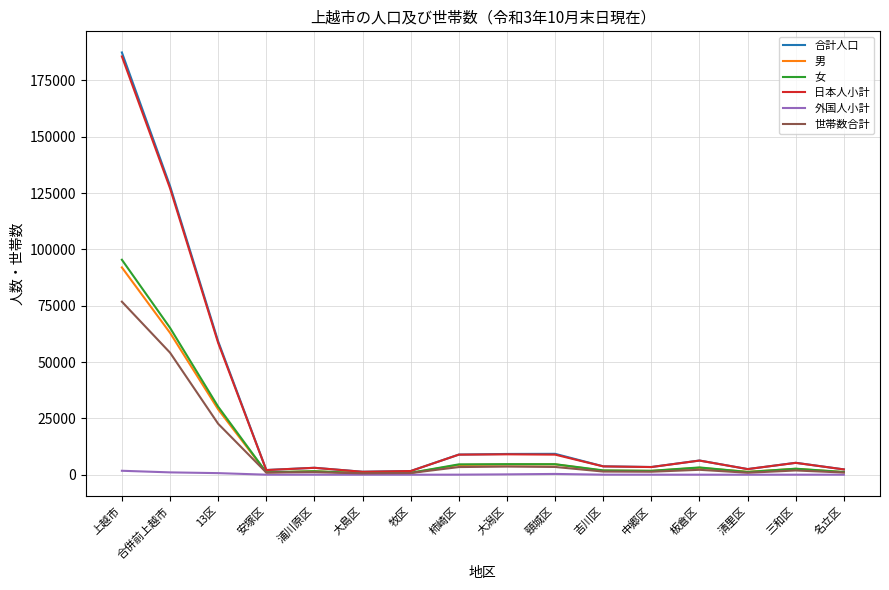

Is this an area chart (filled region under the line)?

No